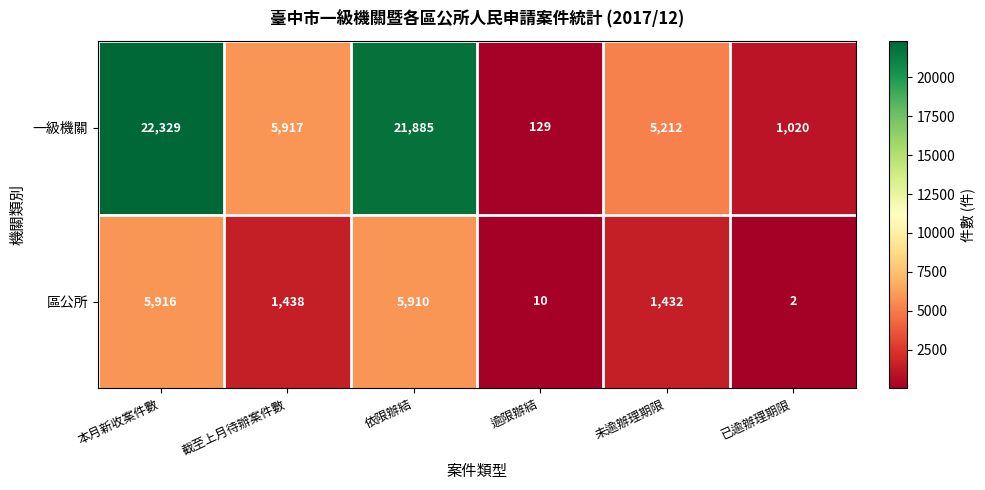

What is the average value of the 區公所 series?

2451